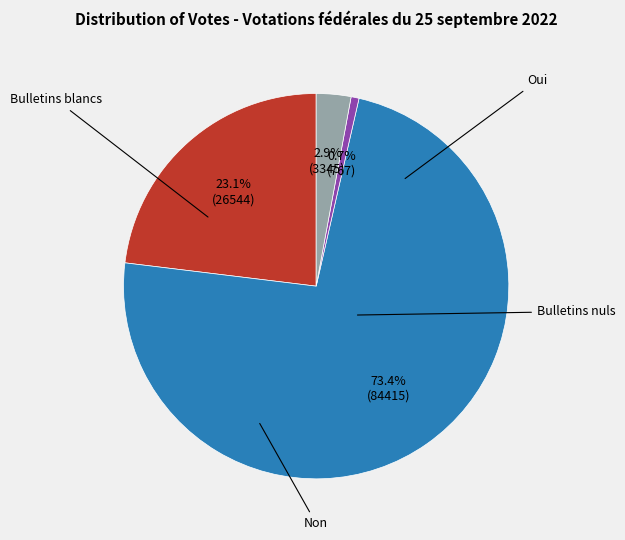

Is there any slice that represents more than half of the pie?

Yes